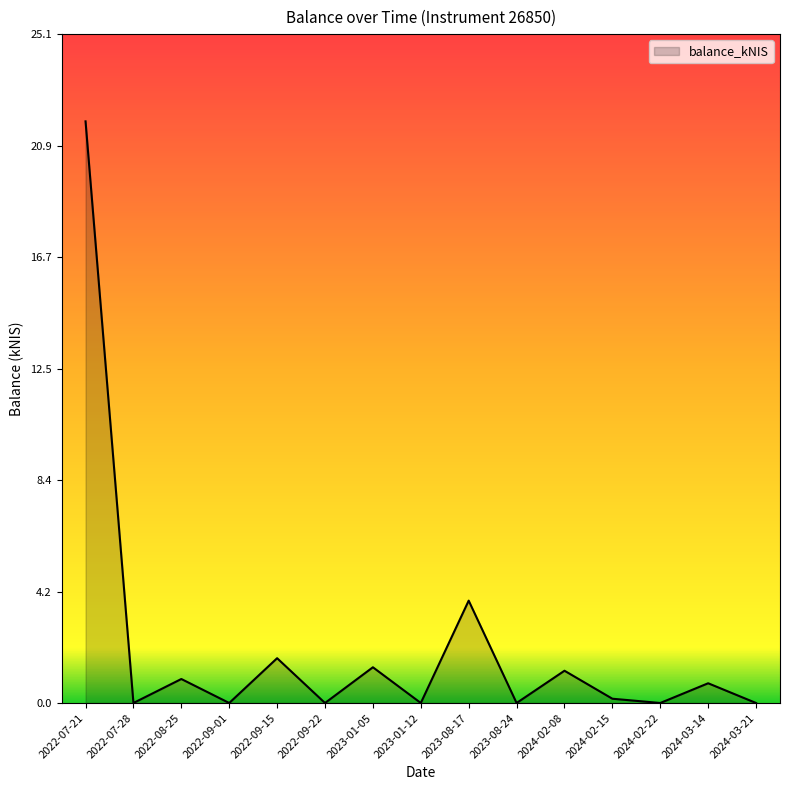

At which category does the data reach its first local valley?

2022-07-28